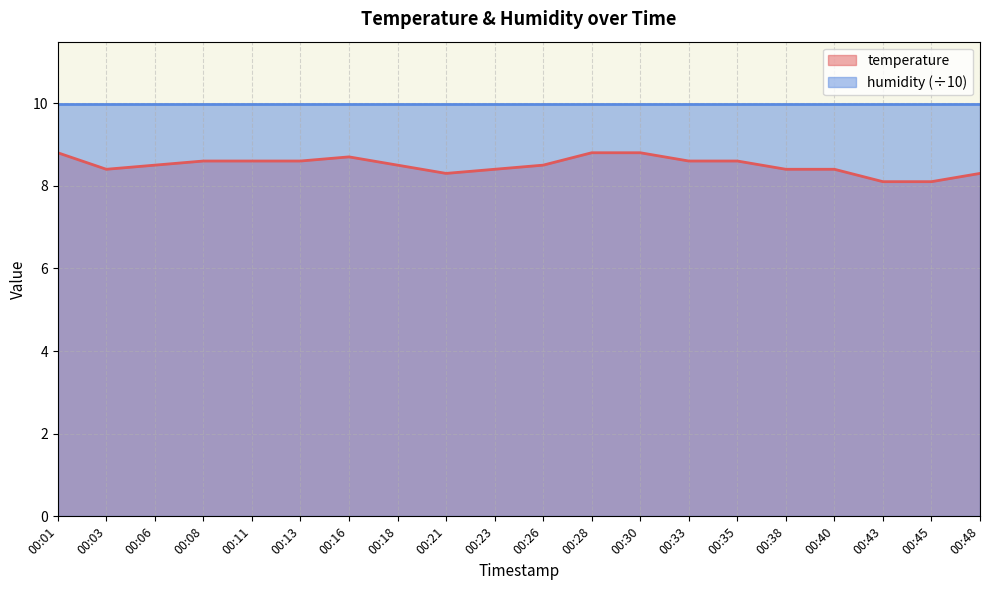

What is the greatest value displayed?

10.0